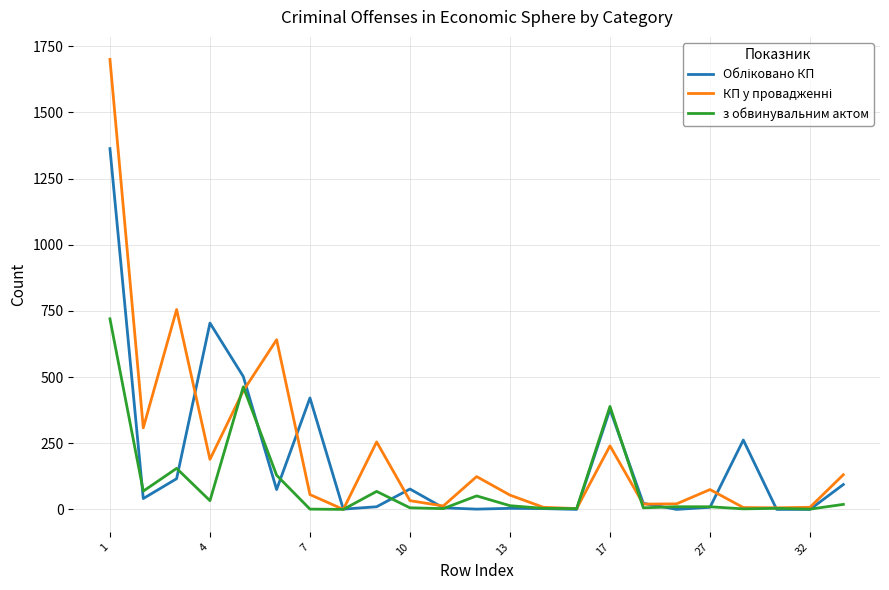

Which category has the highest value across all series?

1